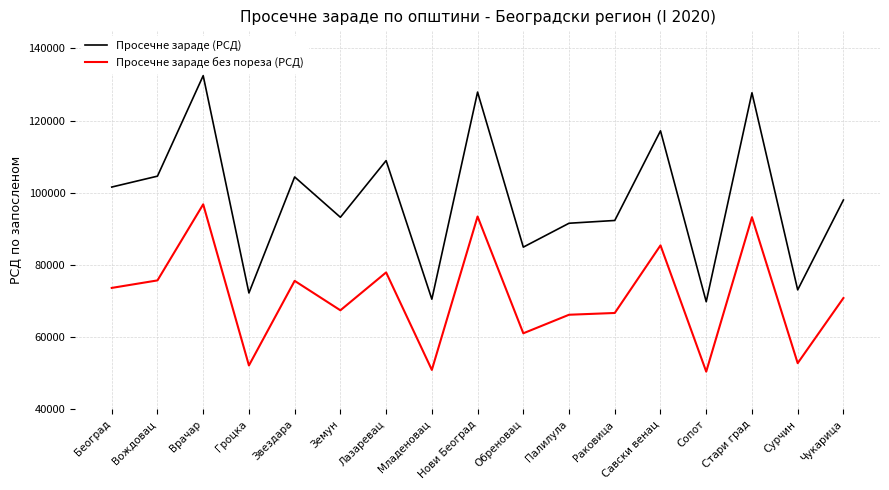

What is the approximate value of Просечне зараде (РСД) at Савски венац?

117165